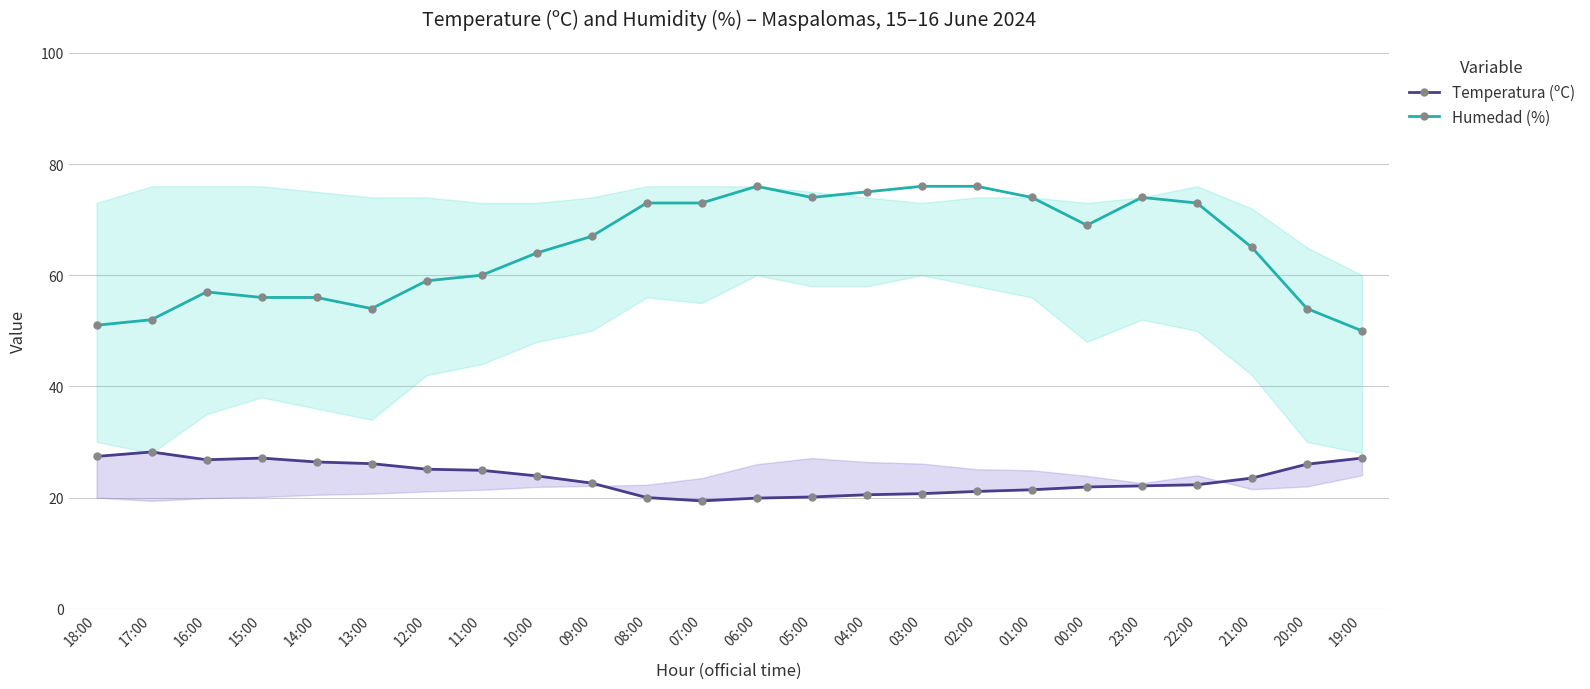

What is the sum of the Temperatura (ºC) values at 09:00 and 12:00?

47.7